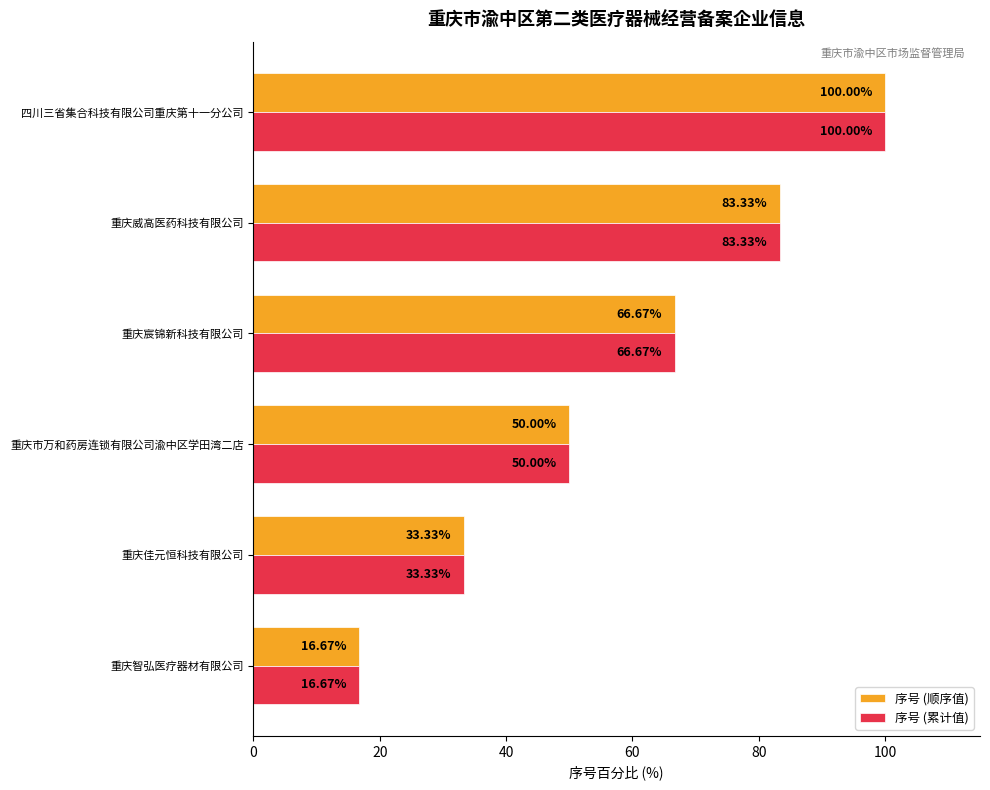

At which label does 序号 (顺序值) reach its minimum?

重庆智弘医疗器材有限公司